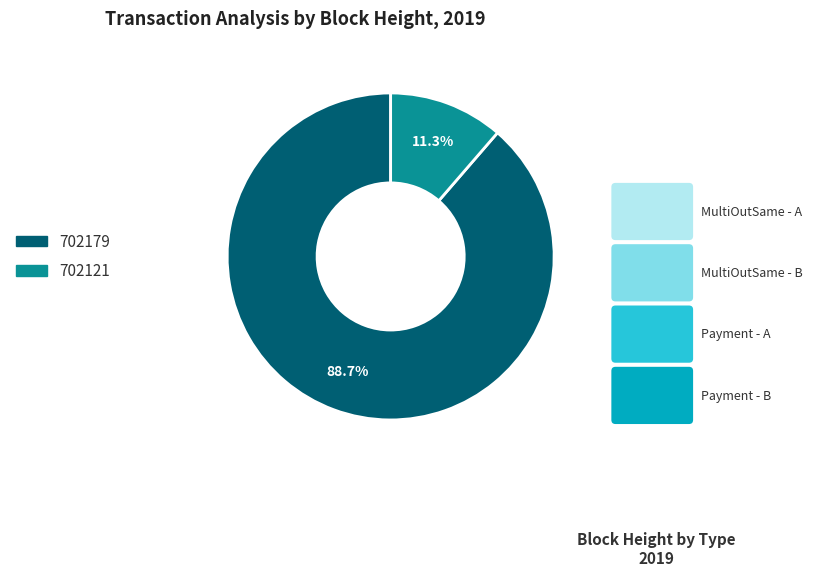

Does 702179 account for over 50% of the chart?

Yes